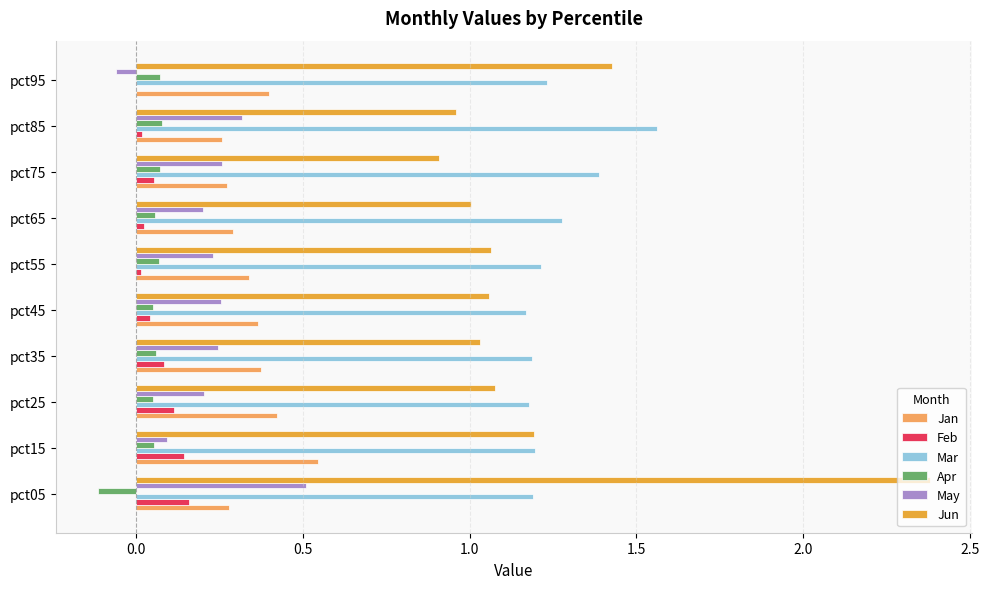

Is it true that Jun equals 2.4 at pct05?

True